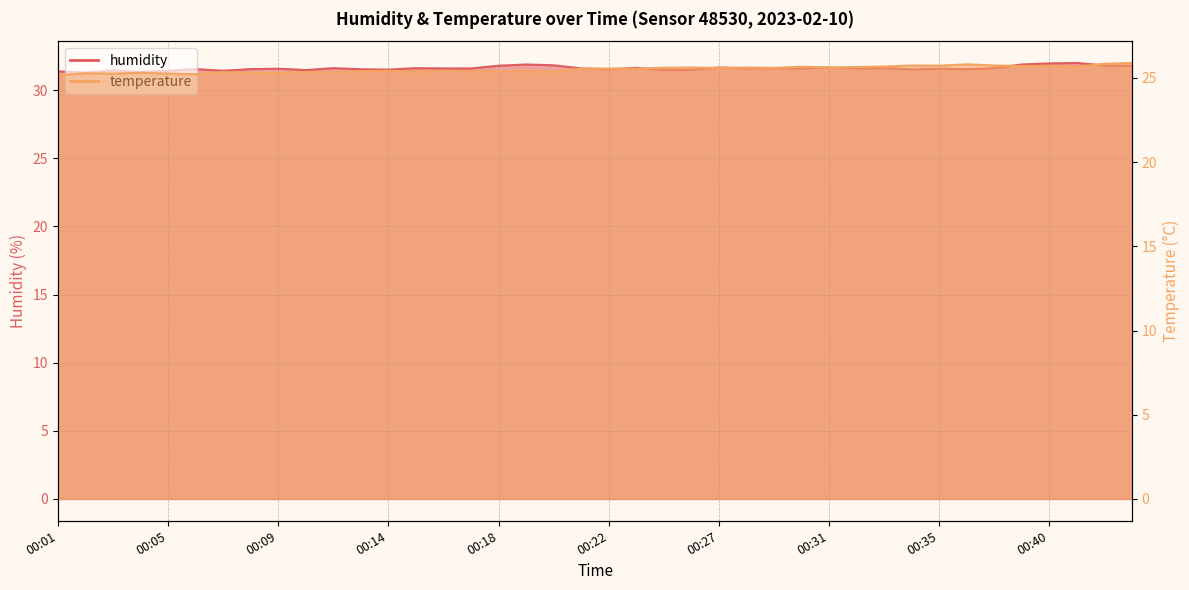

Where is the first local minimum for temperature?

00:03